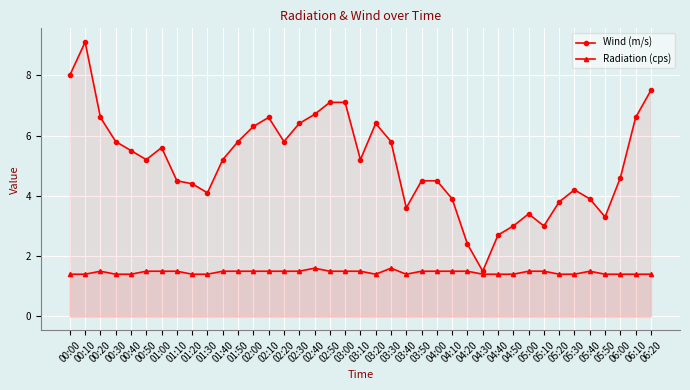

Reading right to left, extract all data points from this chart.

Wind (m/s): 06:20=7.5	06:10=6.6	06:00=4.6	05:50=3.3	05:40=3.9	05:30=4.2	05:20=3.8	05:10=3.0	05:00=3.4	04:50=3.0	04:40=2.7	04:30=1.5	04:20=2.4	04:10=3.9	04:00=4.5	03:50=4.5	03:40=3.6	03:30=5.8	03:20=6.4	03:10=5.2	03:00=7.1	02:50=7.1	02:40=6.7	02:30=6.4	02:20=5.8	02:10=6.6	02:00=6.3	01:50=5.8	01:40=5.2	01:30=4.1	01:20=4.4	01:10=4.5	01:00=5.6	00:50=5.2	00:40=5.5	00:30=5.8	00:20=6.6	00:10=9.1	00:00=8.0
Radiation (cps): 06:20=1.4	06:10=1.4	06:00=1.4	05:50=1.4	05:40=1.5	05:30=1.4	05:20=1.4	05:10=1.5	05:00=1.5	04:50=1.4	04:40=1.4	04:30=1.4	04:20=1.5	04:10=1.5	04:00=1.5	03:50=1.5	03:40=1.4	03:30=1.6	03:20=1.4	03:10=1.5	03:00=1.5	02:50=1.5	02:40=1.6	02:30=1.5	02:20=1.5	02:10=1.5	02:00=1.5	01:50=1.5	01:40=1.5	01:30=1.4	01:20=1.4	01:10=1.5	01:00=1.5	00:50=1.5	00:40=1.4	00:30=1.4	00:20=1.5	00:10=1.4	00:00=1.4